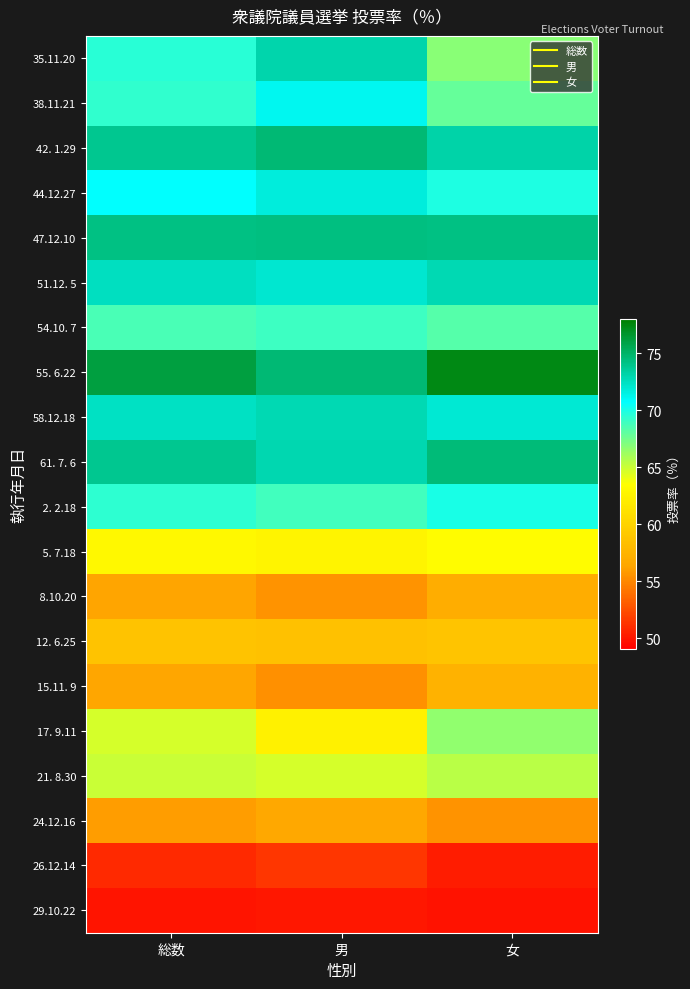

At how many categories does at least one series exceed 60?

3